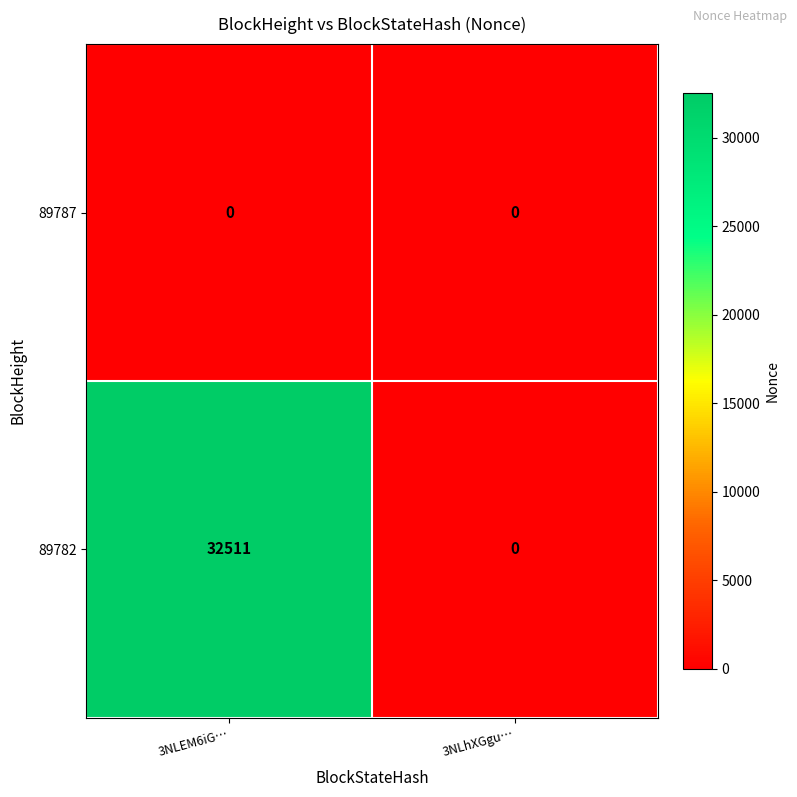

Rank the series at 3NLEM6iG… from lowest to highest value.

89787, 89782